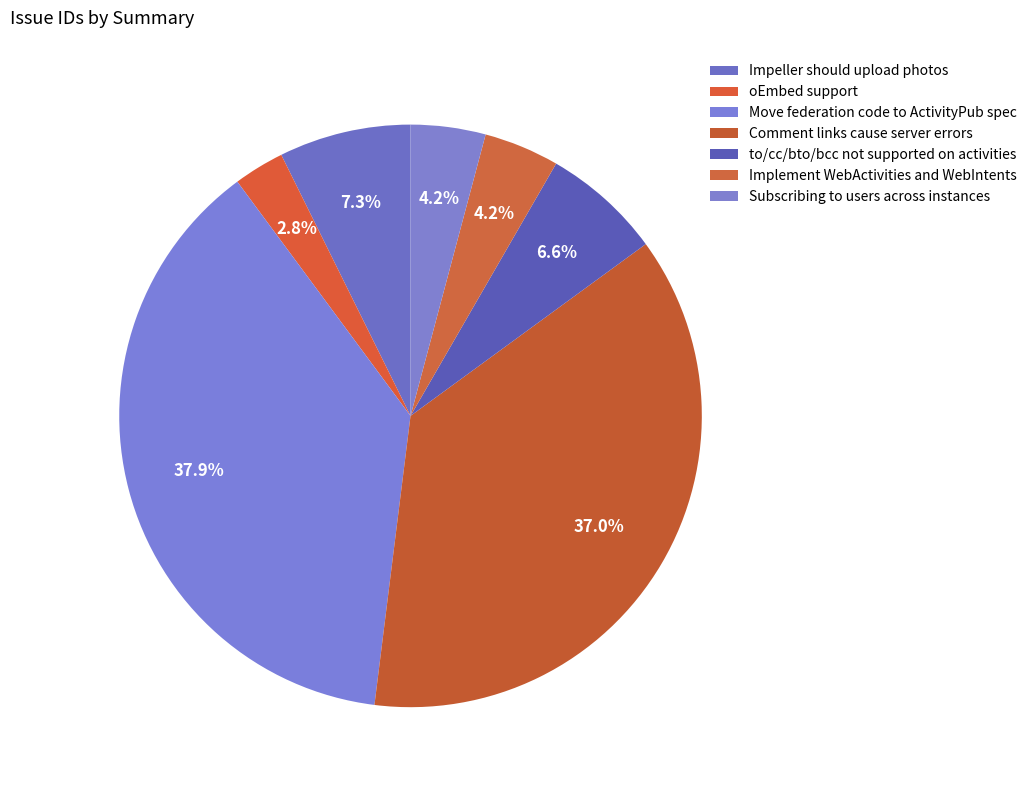

To the nearest percent, what is the average slice percentage?

14%